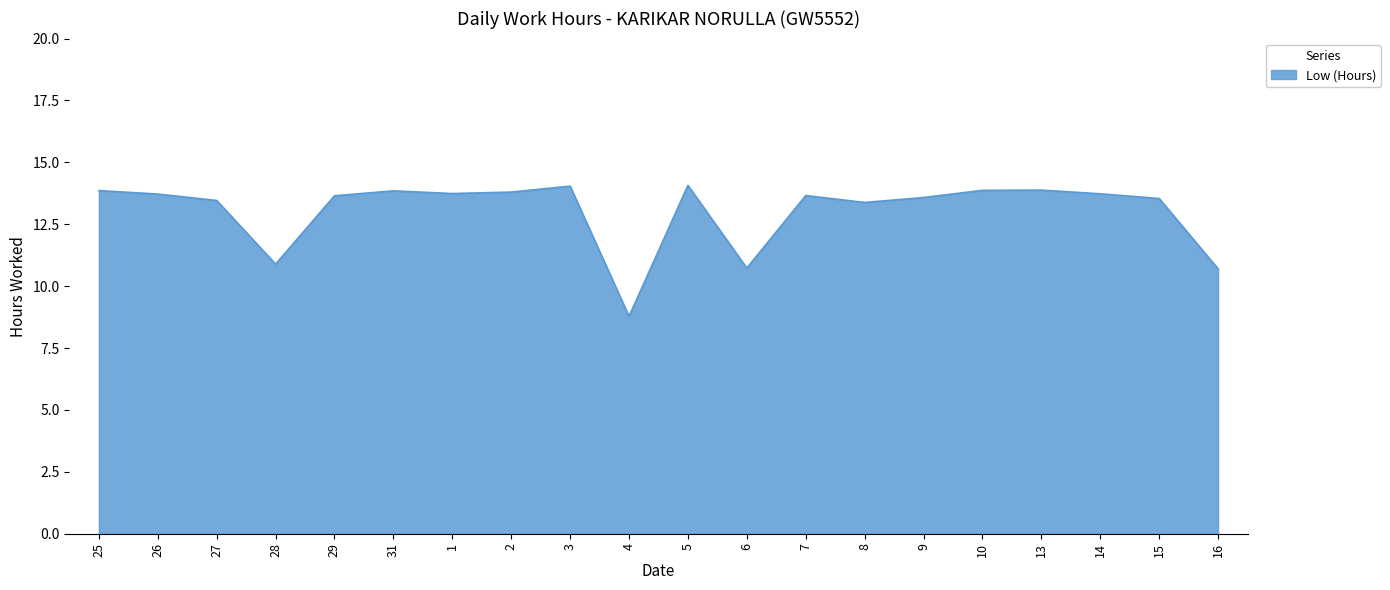

True or false: the data shows 8.8 at 4.

True